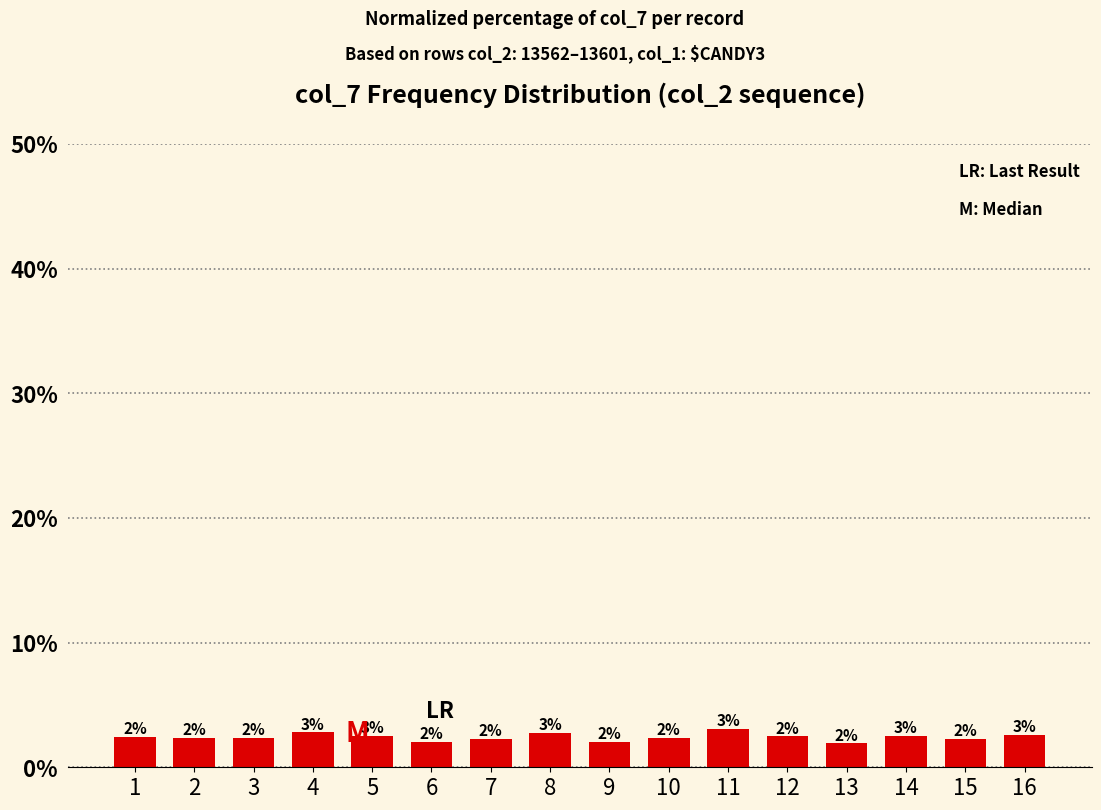

What is the greatest value displayed?

3.0